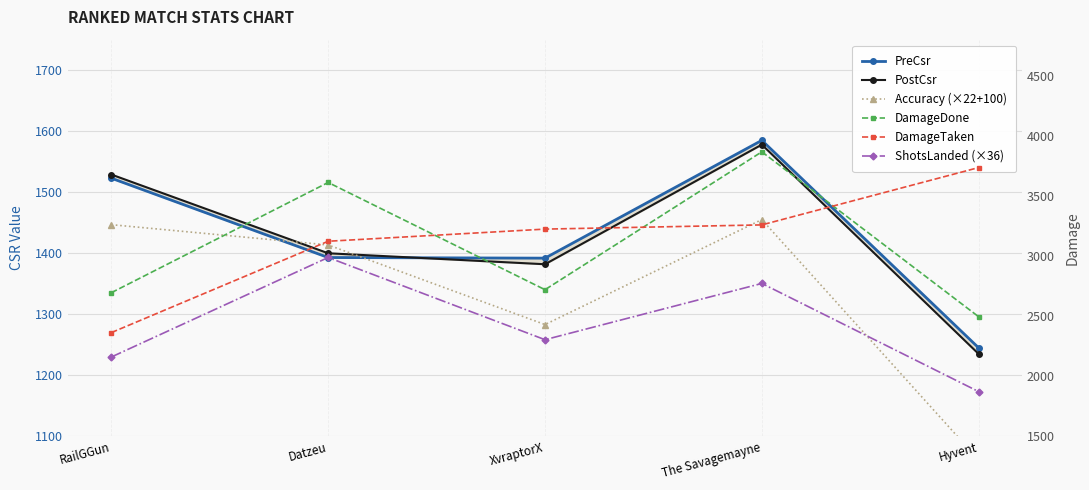

At RailGGun, list the series in order from largest to smallest.

DamageDone, DamageTaken, ShotsLanded (×36), PostCsr, PreCsr, Accuracy (×22+100)